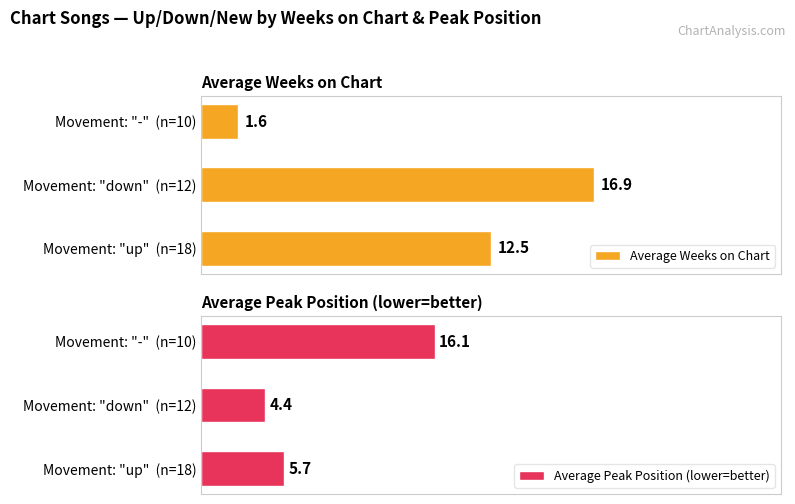

How many bars are there in total?

6